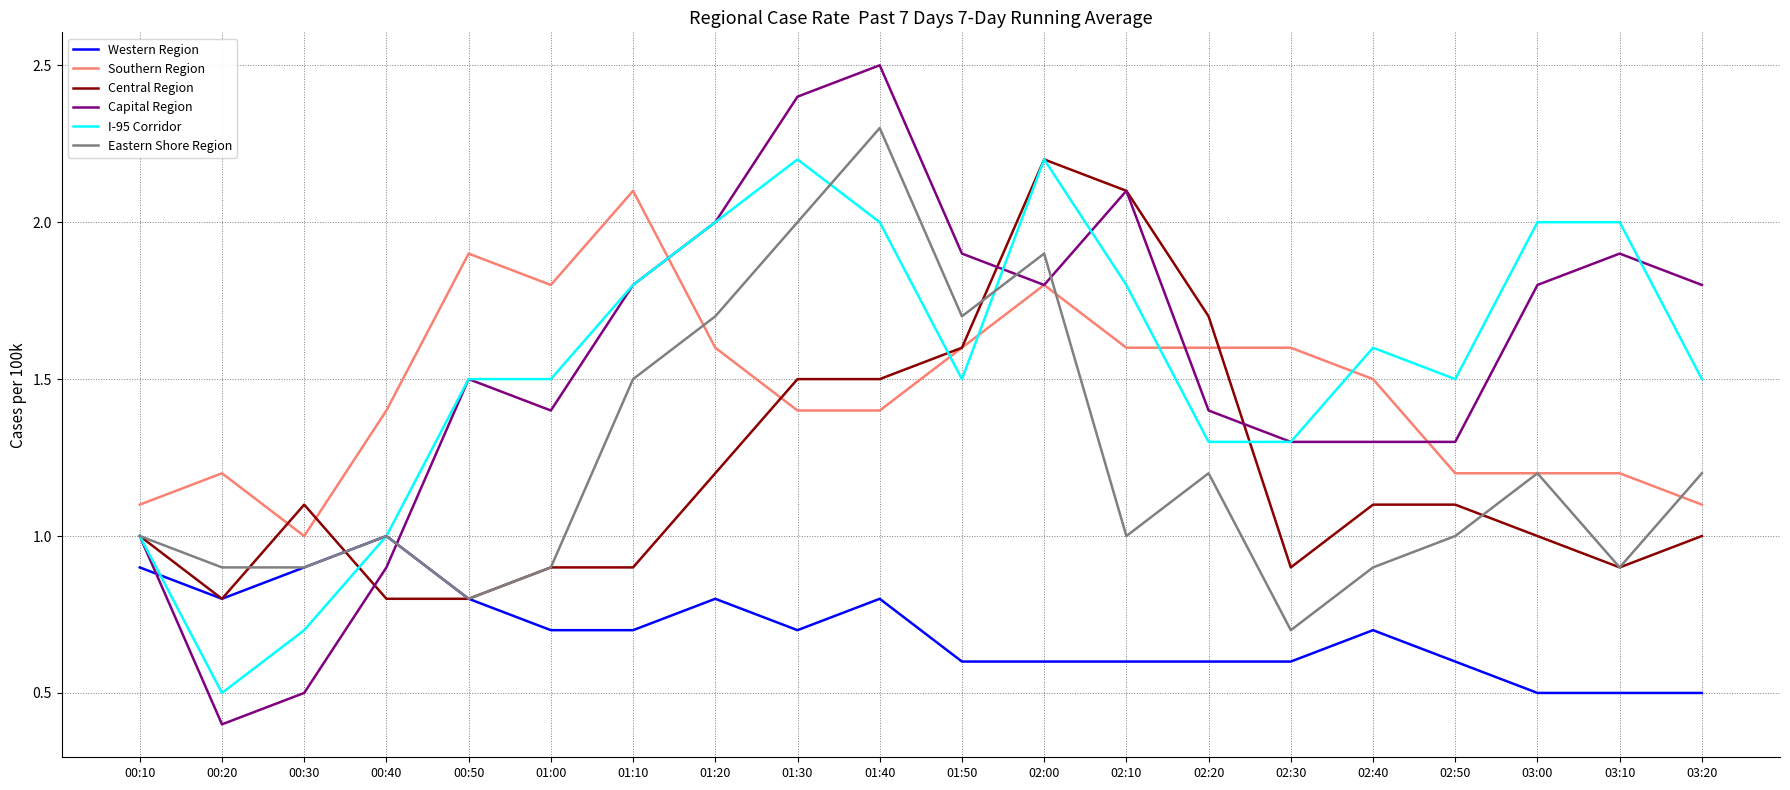

What is the total value across all series at 02:50?

6.7